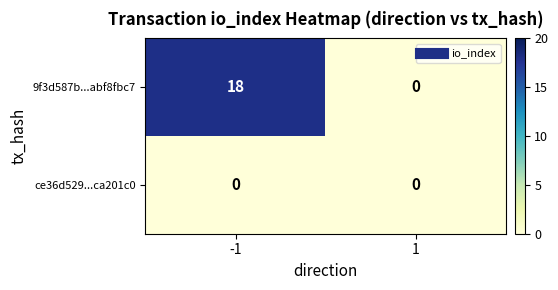

How many distinct data groups are displayed?

2